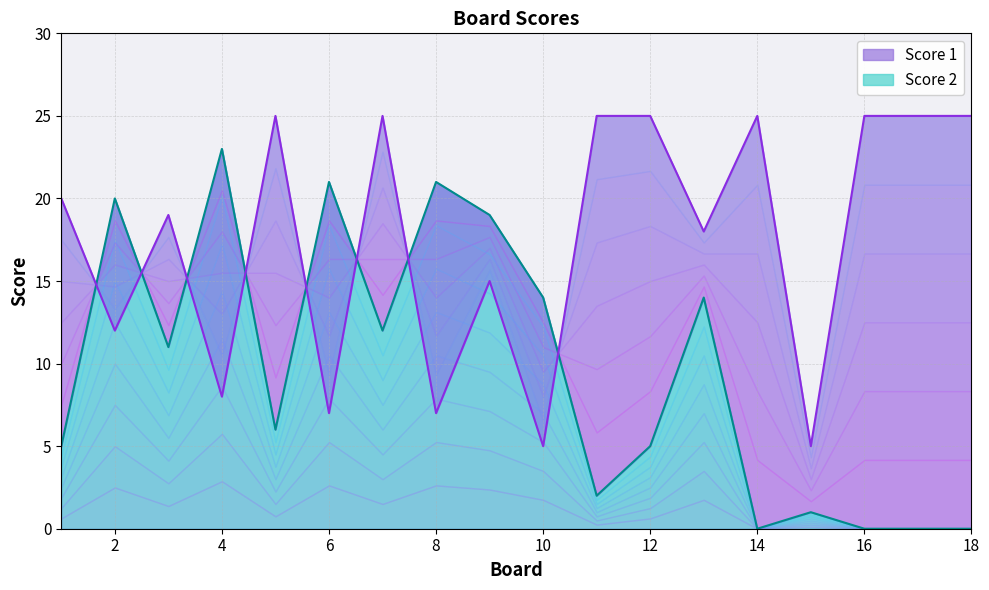

What is the sum of all Score 1 values?

316